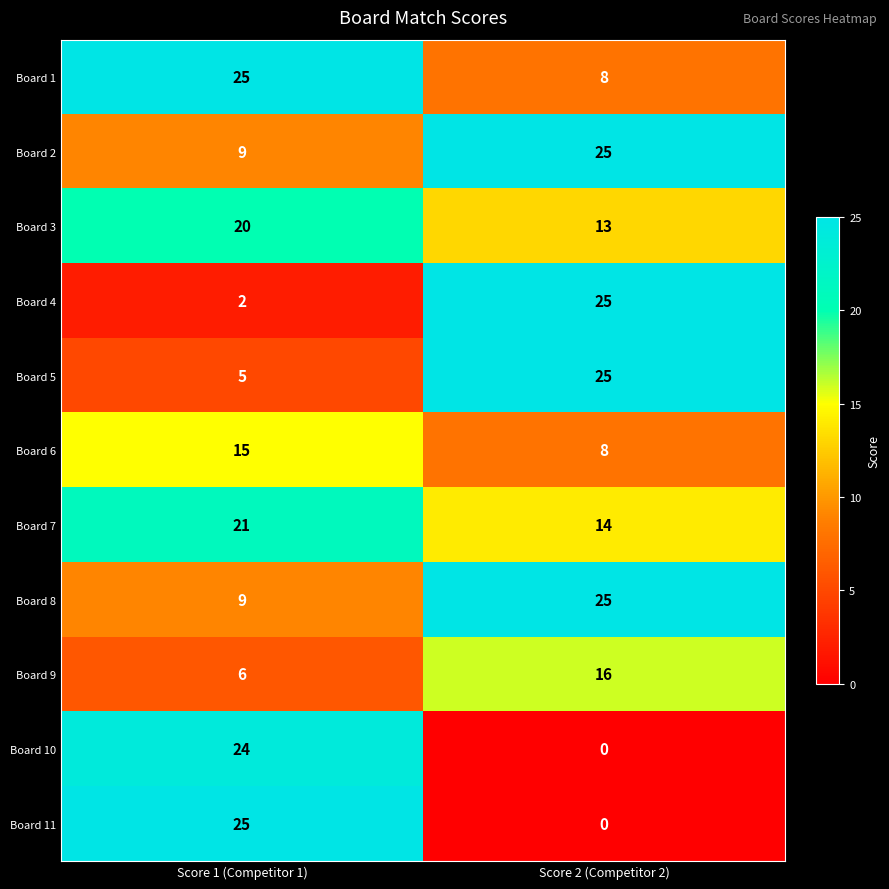

What is the spread (max minus min) of values at Score 2 (Competitor 2)?

25